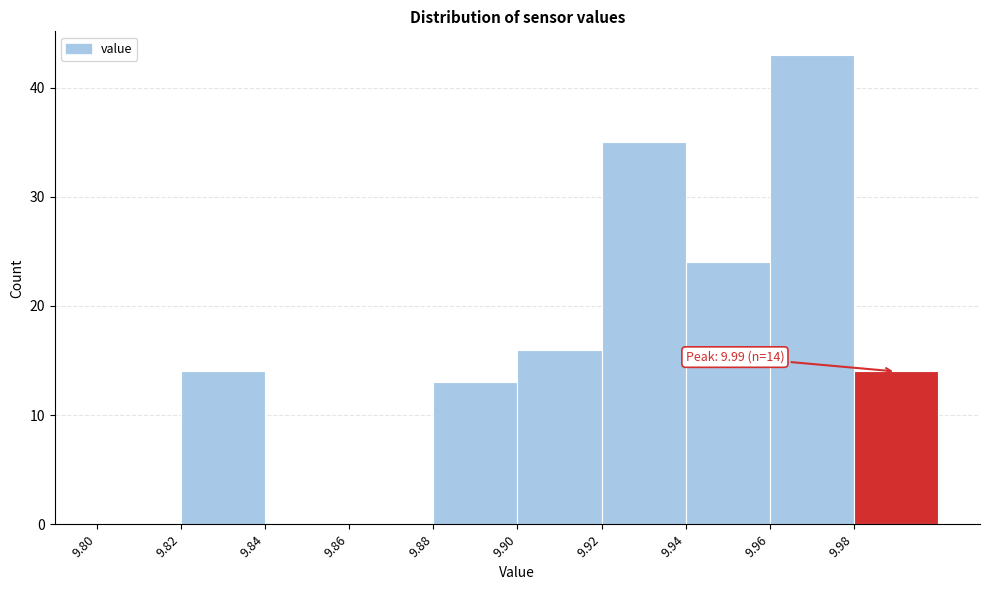

Over which range of the x-axis is the bar tallest?

9.96 to 9.98